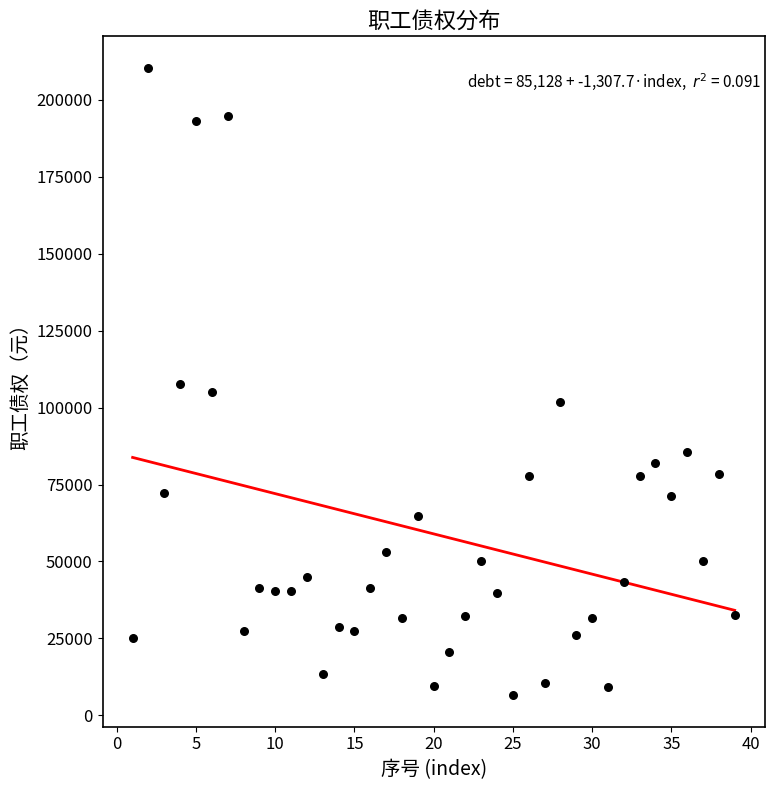

What is the range of X values (max minus min)?

38.0